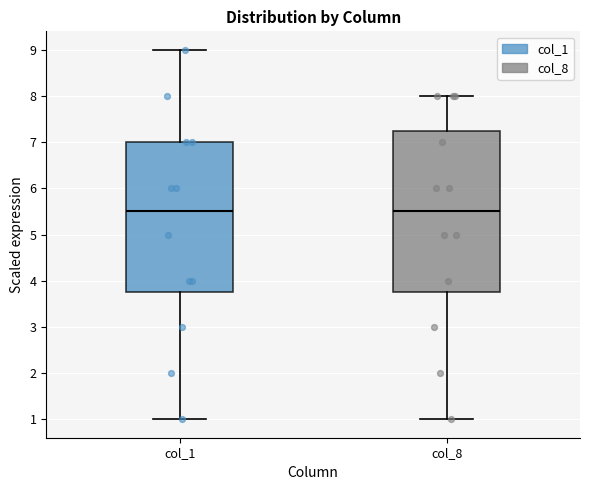

Reading left to right, read every box against the y-axis: the position of its median line, the range the box covers, and the ends of its whiskers. The values are not printed on the chart, so give them approximately, as read against the axis.

col_1: median 5.5, box 3.8 to 7.0, whiskers 1.0 to 9.0
col_8: median 5.5, box 3.8 to 7.3, whiskers 1.0 to 8.0